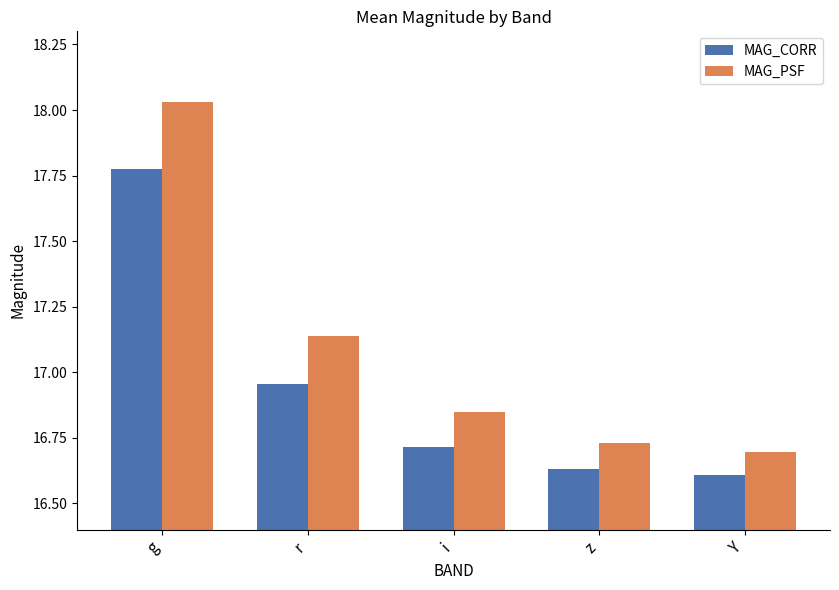

What is the label of the 5th bar from the left?

Y